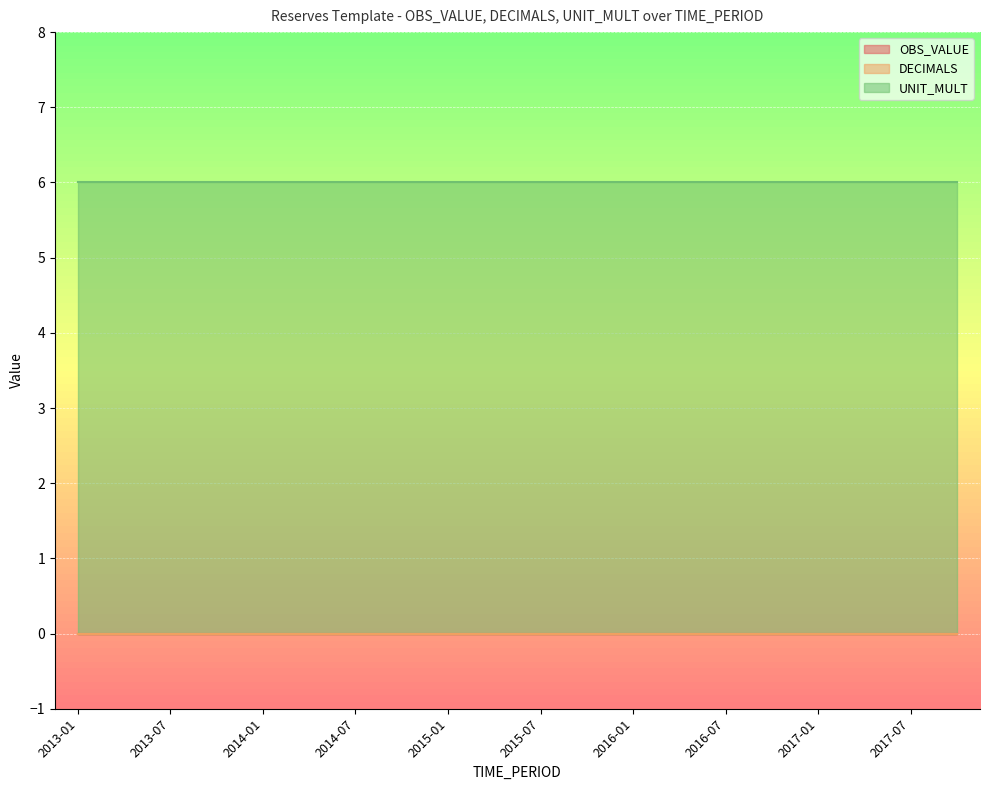

What is the label of the 17th point from the left?

2017-01